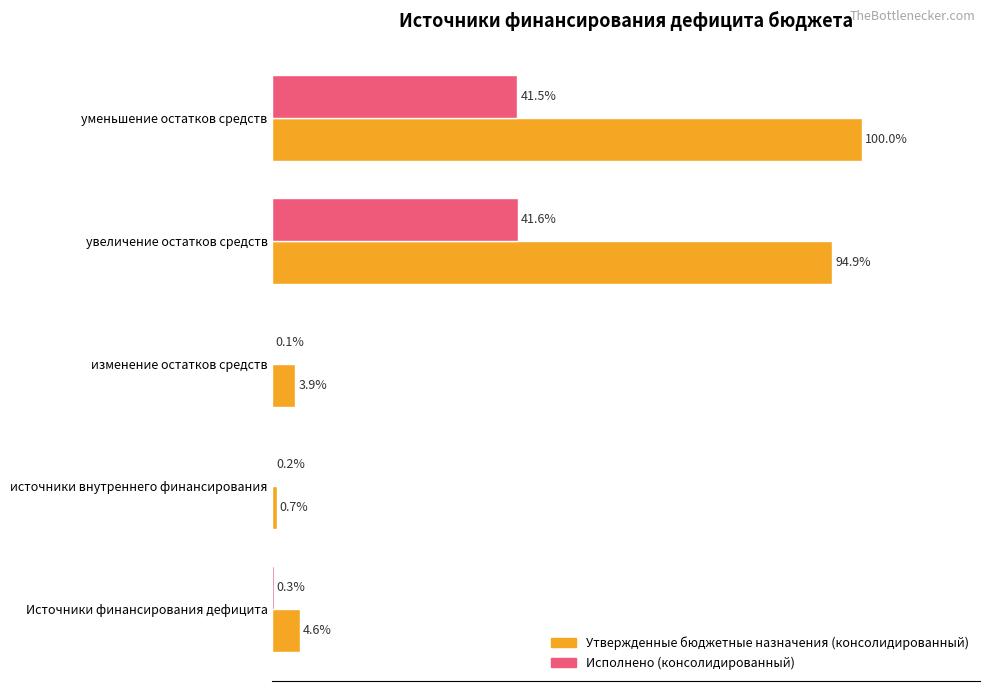

At which category is the sum across all series the highest?

уменьшение остатков средств